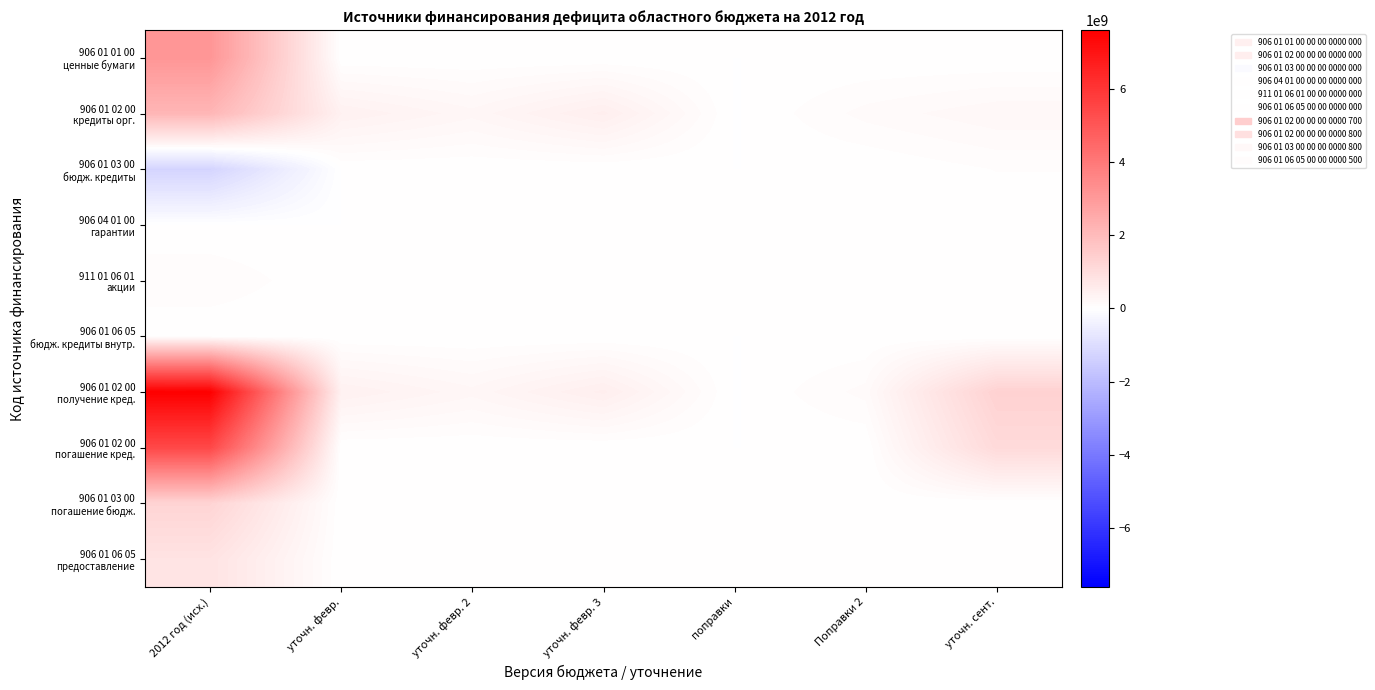

Between уточн. февр. 2 and поправки, which is larger?

уточн. февр. 2